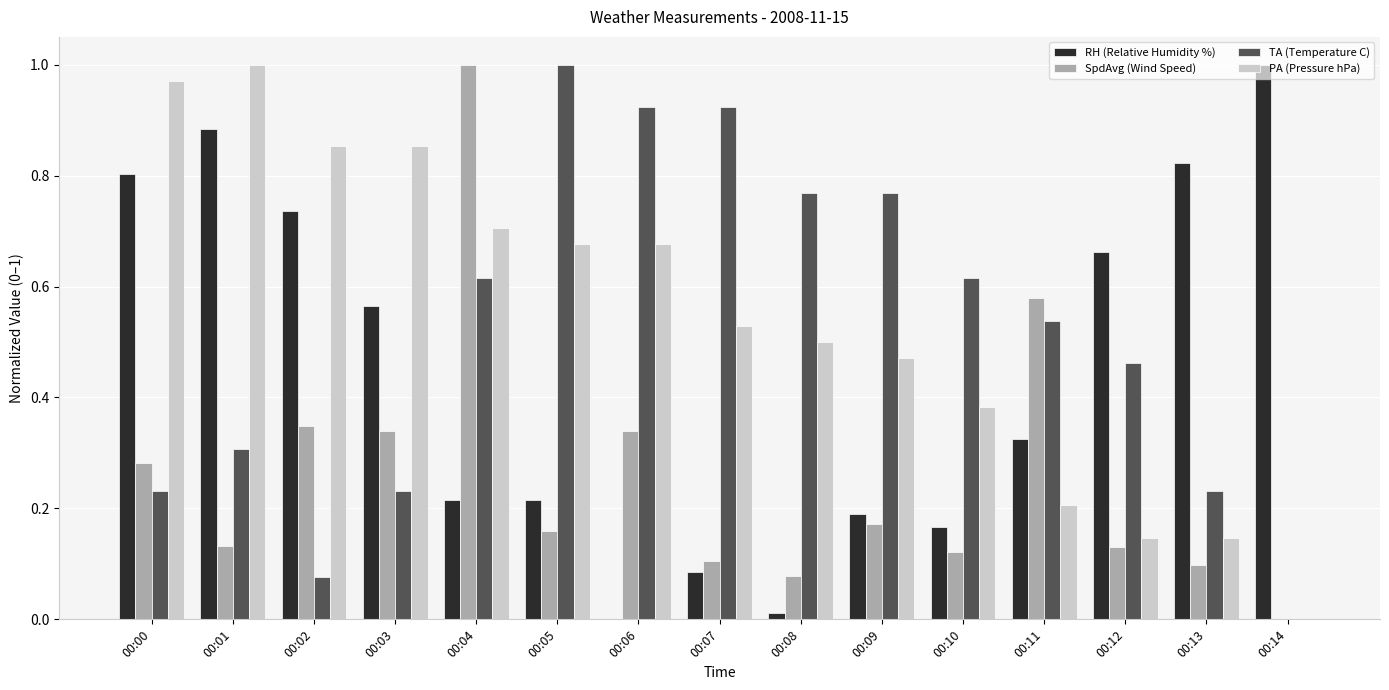

Between 00:04 and 00:14, which series saw the biggest shift?

SpdAvg (Wind Speed)